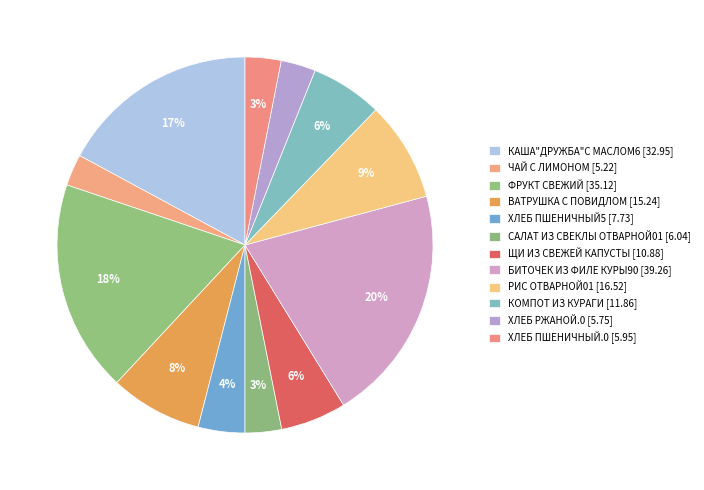

To the nearest percent, what percentage of the pie is ЧАЙ С ЛИМОНОМ?

3%